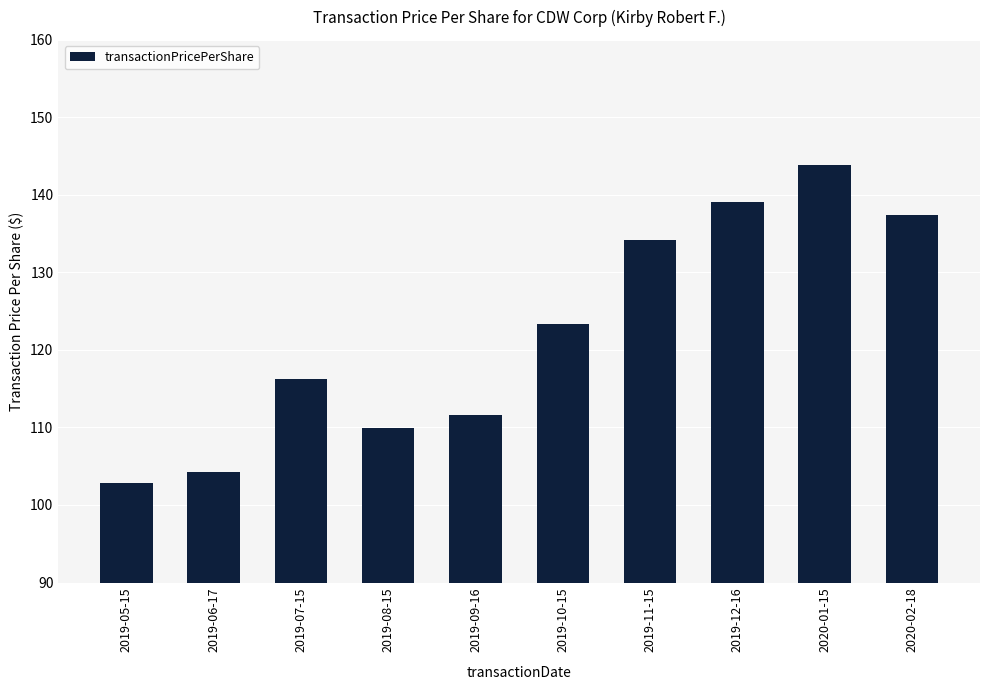

What is the label of the 6th bar from the left?

2019-10-15